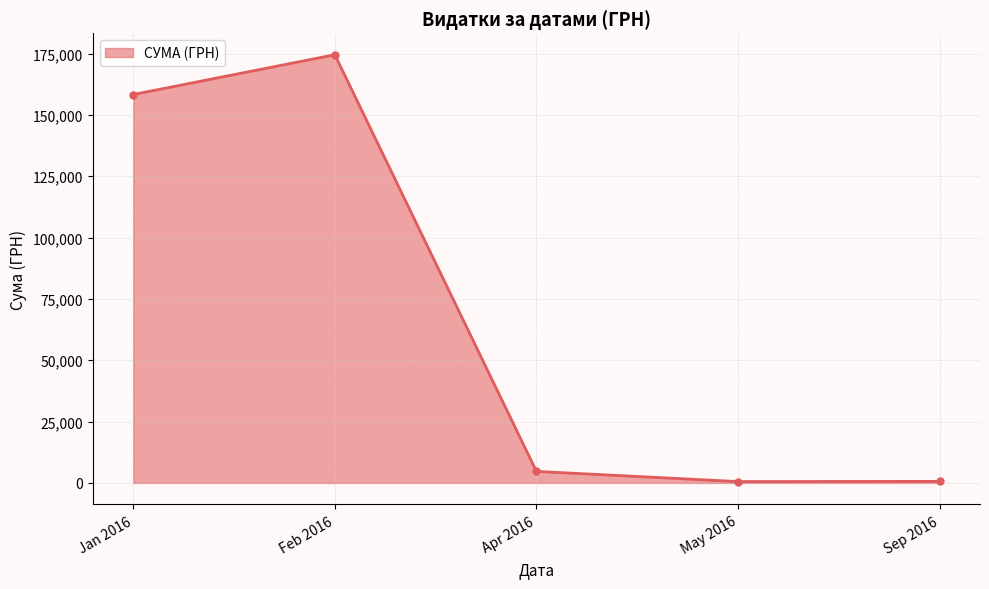

Does the chart display data point markers on the line(s)?

Yes